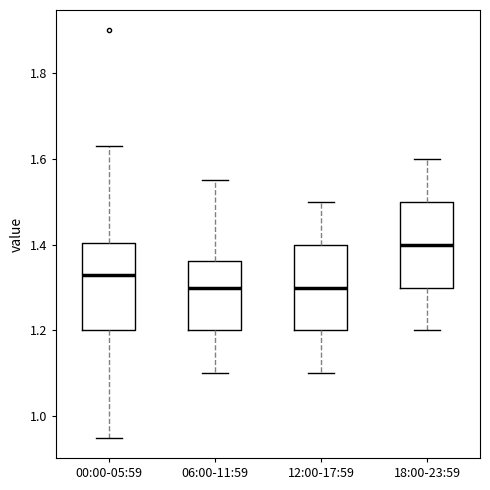

Reading left to right, read every box against the y-axis: the position of its median line, the range the box covers, and the ends of its whiskers. The values are not printed on the chart, so give them approximately, as read against the axis.

00:00-05:59: median 1.34, box 1.20 to 1.40, whiskers 0.96 to 1.64
06:00-11:59: median 1.30, box 1.20 to 1.36, whiskers 1.10 to 1.56
12:00-17:59: median 1.30, box 1.20 to 1.40, whiskers 1.10 to 1.50
18:00-23:59: median 1.40, box 1.30 to 1.50, whiskers 1.20 to 1.60